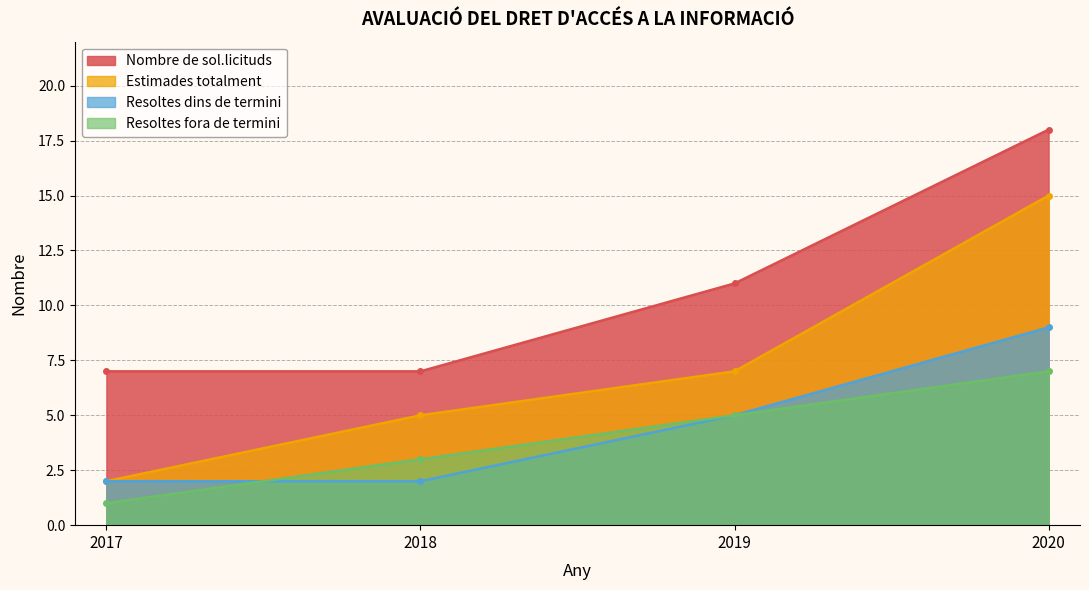

What are all the series names shown in the legend?

Nombre de sol.licituds, Estimades totalment, Resoltes dins de termini, Resoltes fora de termini